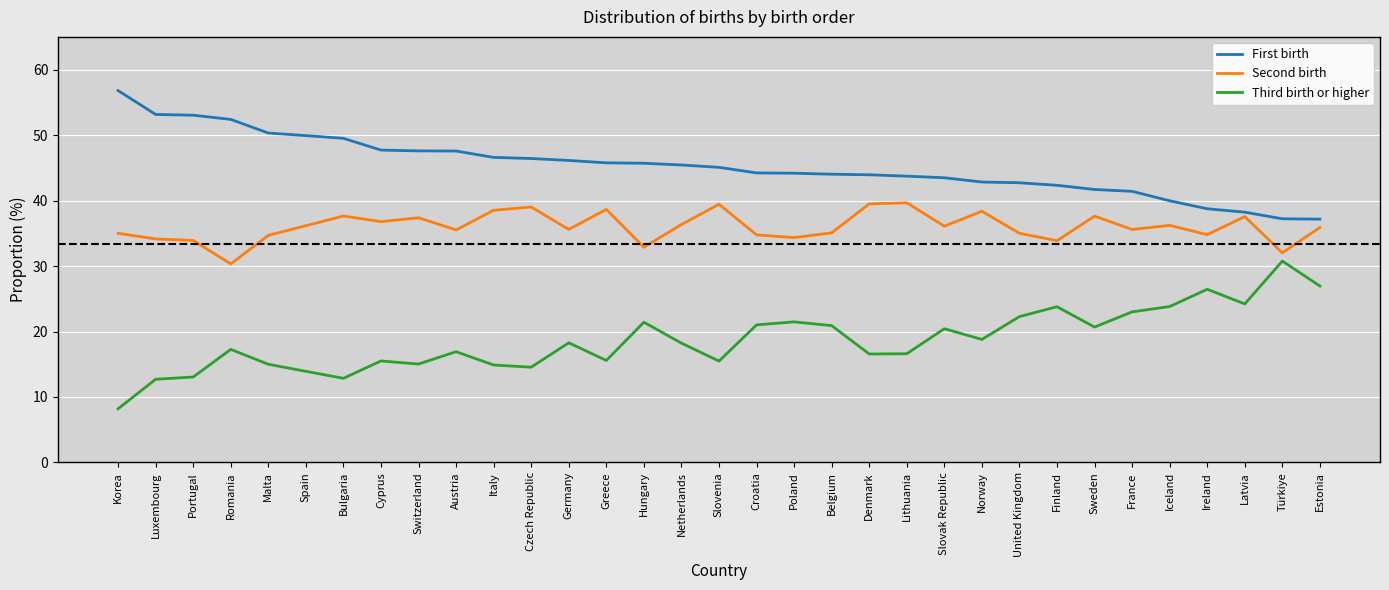

At United Kingdom, list the series in order from largest to smallest.

First birth, Second birth, Third birth or higher